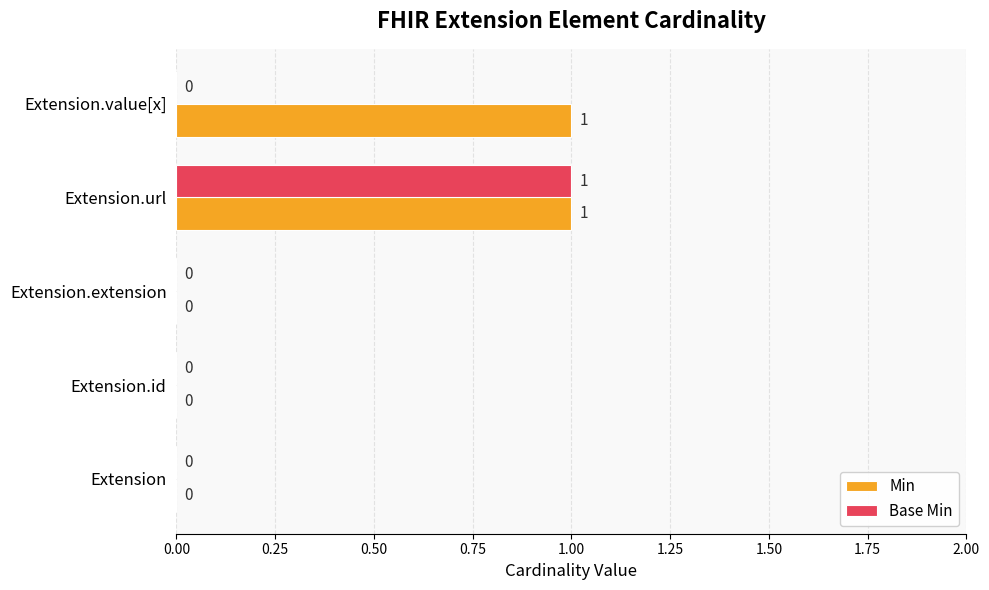

What is the highest value of the Min series?

1